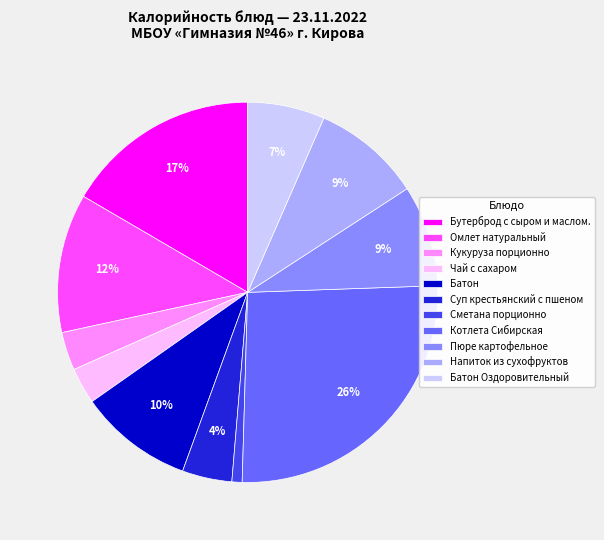

To the nearest percent, what percentage of the pie is Омлет натуральный?

12%